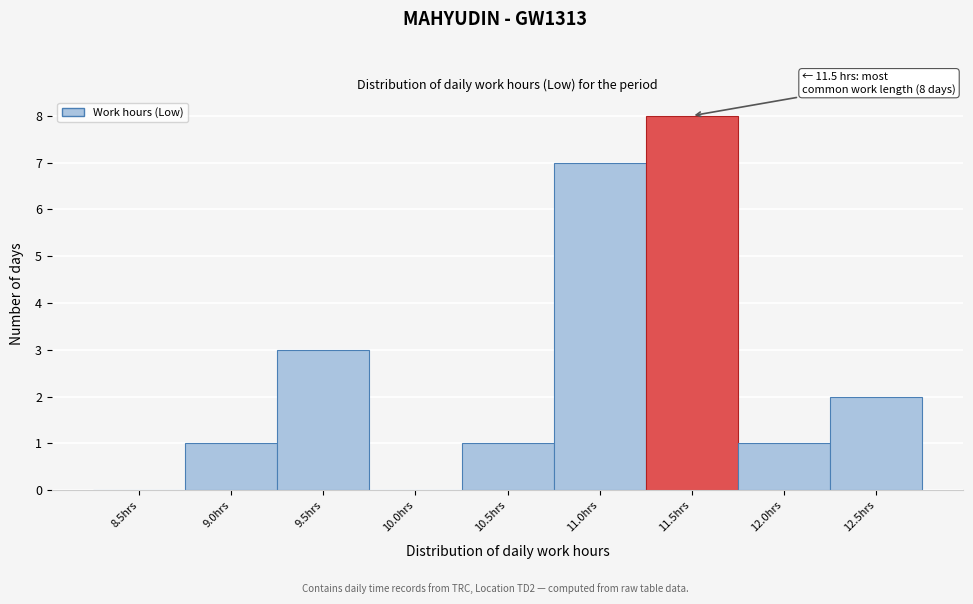

Reading left to right, extract all data points from this chart.

8.5hrs=0	9.0hrs=1	9.5hrs=3	10.0hrs=0	10.5hrs=1	11.0hrs=7	11.5hrs=8	12.0hrs=1	12.5hrs=2